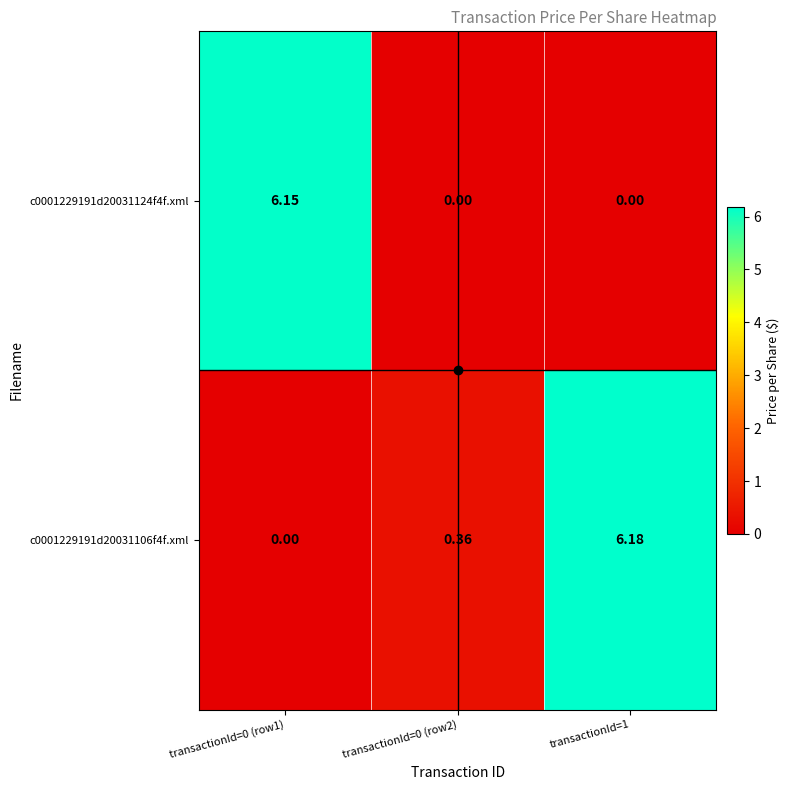

Rank the series by their maximum value, from lowest to highest.

c0001229191d20031124f4f.xml, c0001229191d20031106f4f.xml